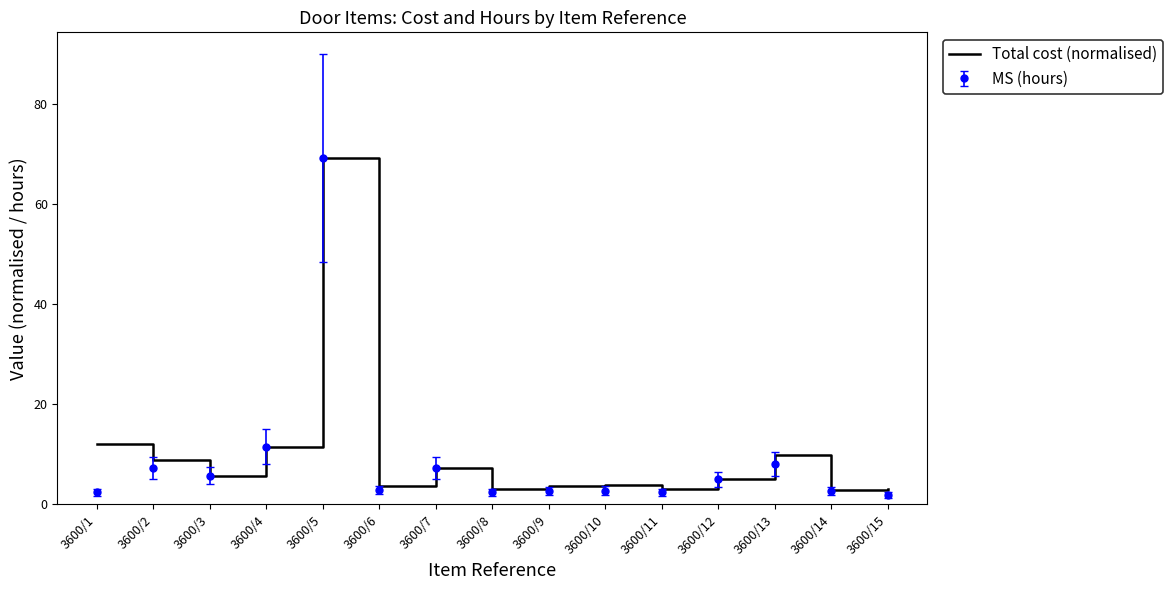

True or false: Total cost (normalised) has a value of 8.9 at 3600/2.

True